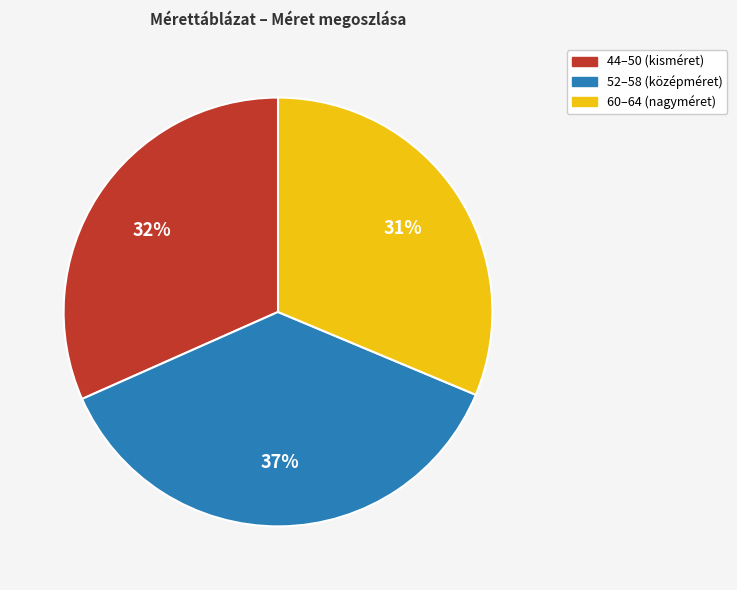

What is the largest slice in the pie chart?

52–58 (középméret)